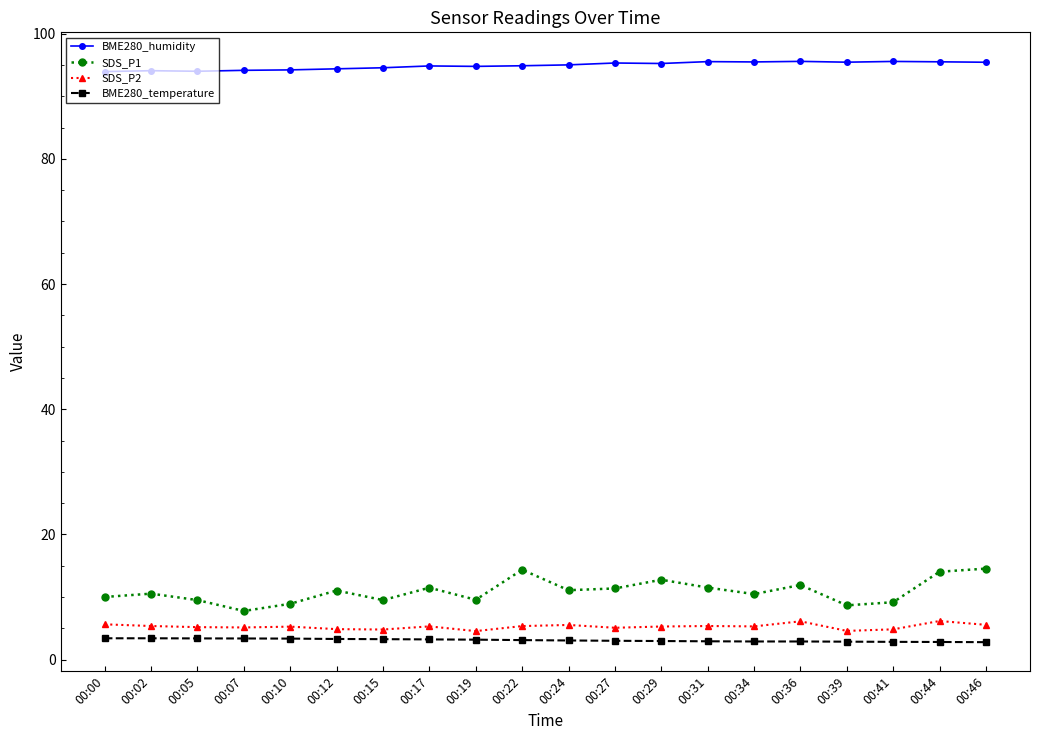

Rank the series at 00:00 from lowest to highest value.

BME280_temperature, SDS_P2, SDS_P1, BME280_humidity